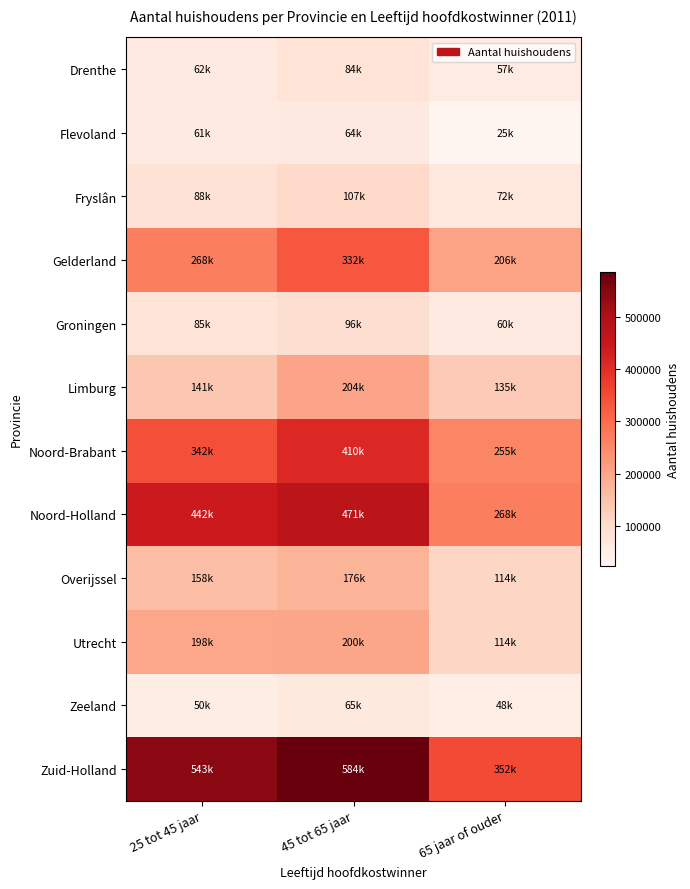

Reading left to right, what are all the values shown in this chart?

Drenthe: 25 tot 45 jaar=62000	45 tot 65 jaar=84000	65 jaar of ouder=57000
Flevoland: 25 tot 45 jaar=61000	45 tot 65 jaar=64000	65 jaar of ouder=25000
Fryslân: 25 tot 45 jaar=88000	45 tot 65 jaar=107000	65 jaar of ouder=72000
Gelderland: 25 tot 45 jaar=268000	45 tot 65 jaar=332000	65 jaar of ouder=206000
Groningen: 25 tot 45 jaar=85000	45 tot 65 jaar=96000	65 jaar of ouder=60000
Limburg: 25 tot 45 jaar=141000	45 tot 65 jaar=204000	65 jaar of ouder=135000
Noord-Brabant: 25 tot 45 jaar=342000	45 tot 65 jaar=410000	65 jaar of ouder=255000
Noord-Holland: 25 tot 45 jaar=442000	45 tot 65 jaar=471000	65 jaar of ouder=268000
Overijssel: 25 tot 45 jaar=158000	45 tot 65 jaar=176000	65 jaar of ouder=114000
Utrecht: 25 tot 45 jaar=198000	45 tot 65 jaar=200000	65 jaar of ouder=114000
Zeeland: 25 tot 45 jaar=50000	45 tot 65 jaar=65000	65 jaar of ouder=48000
Zuid-Holland: 25 tot 45 jaar=543000	45 tot 65 jaar=584000	65 jaar of ouder=352000